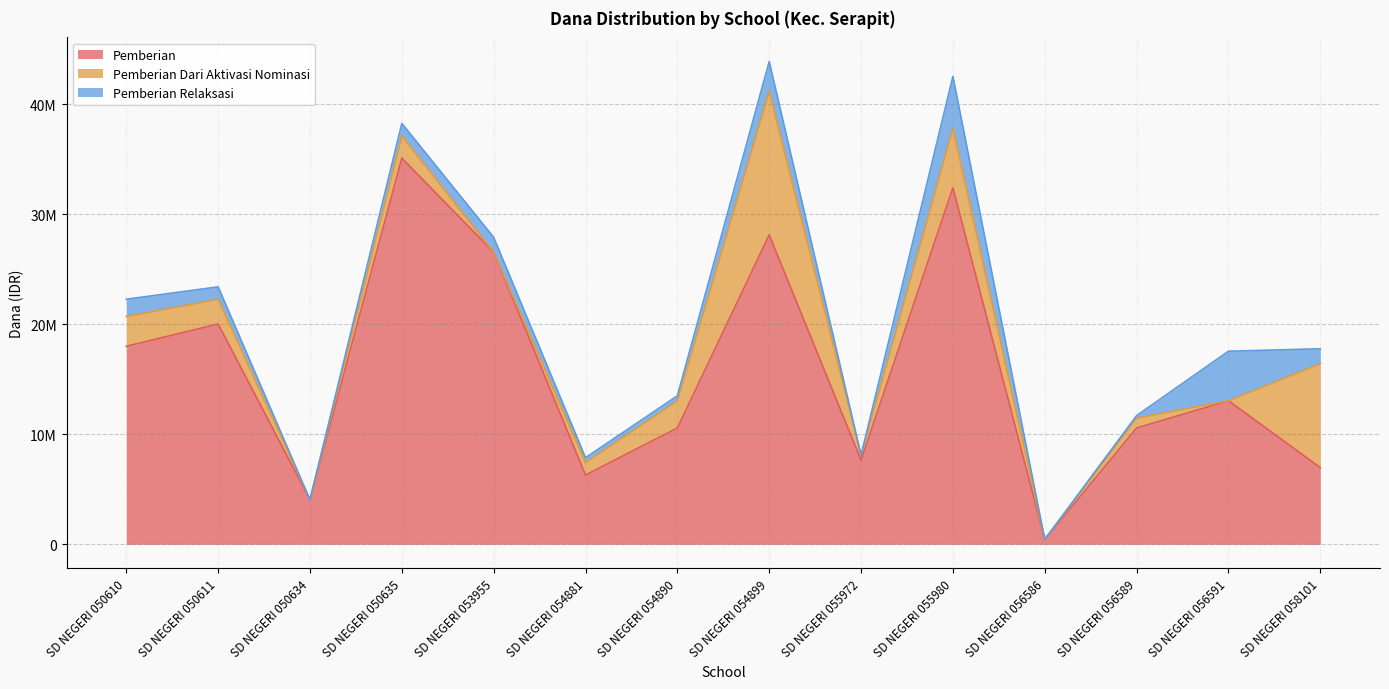

At which category does Pemberian Relaksasi reach its first local peak?

SD NEGERI 053955